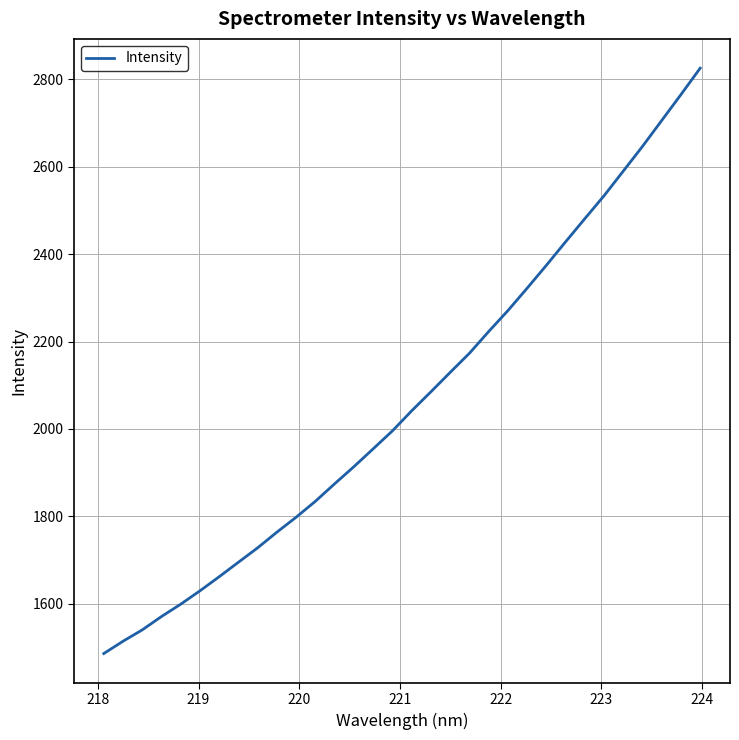

True or false: the data has more than 0 interior local peaks.

False